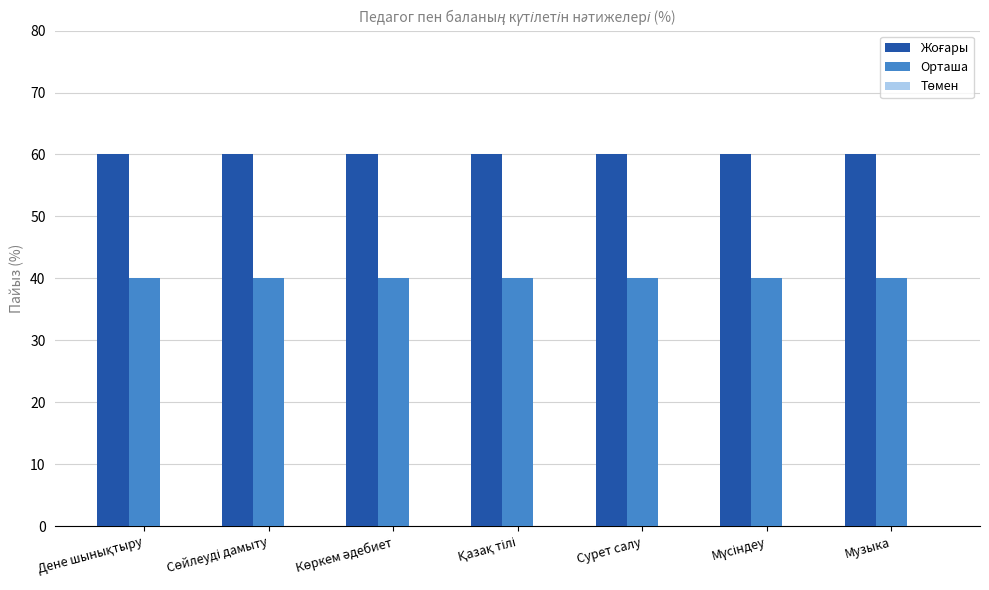

At how many categories does at least one series exceed 54?

7